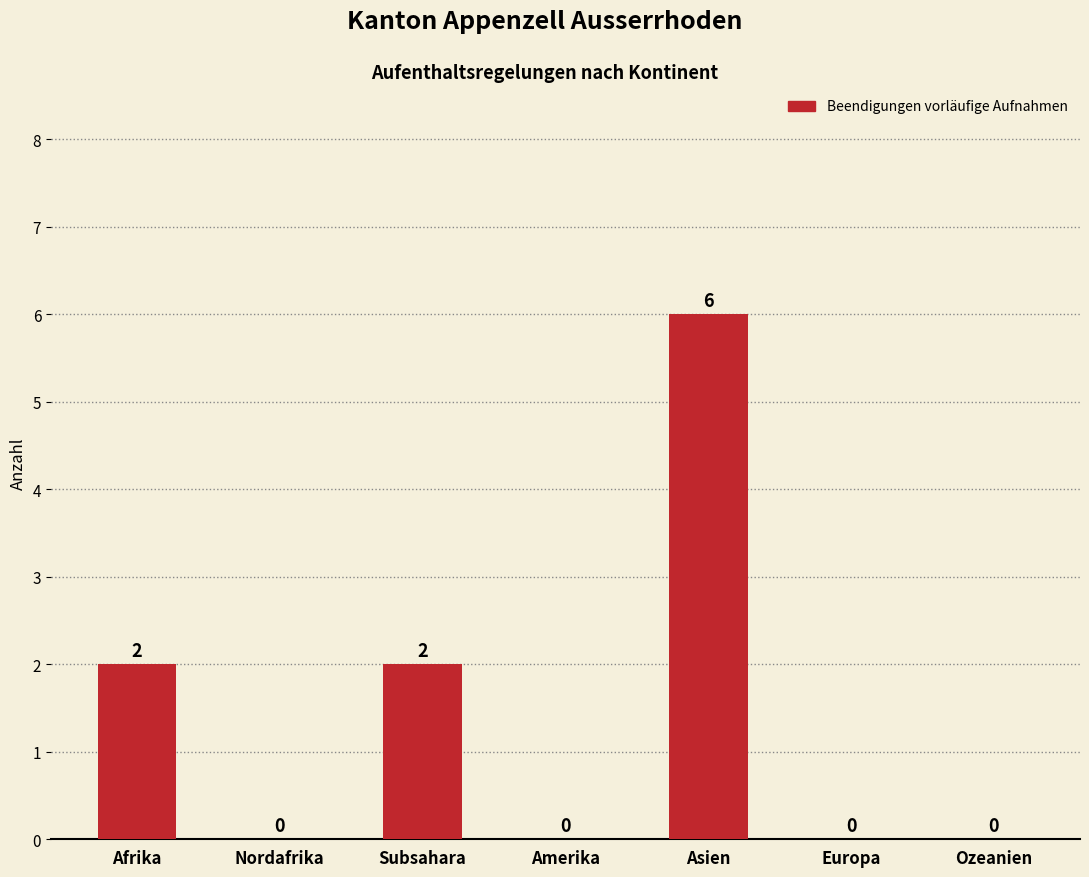

Approximately how many times larger is the value at Asien compared to Subsahara?

3.0